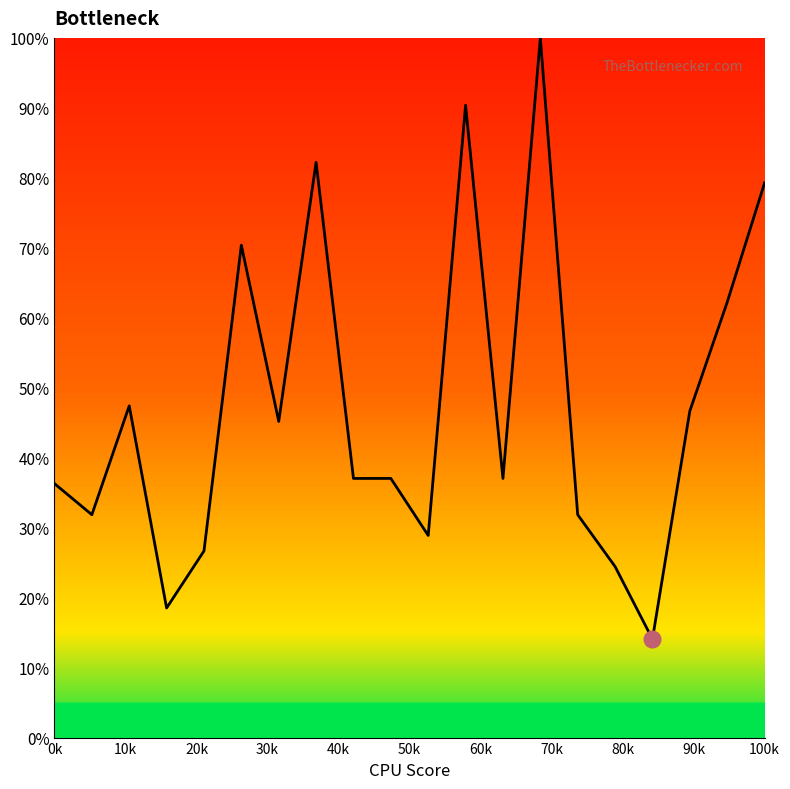

Reading left to right, list all the values displayed in this chart.

36.3	31.9	47.4	18.5	26.7	70.4	45.2	82.2	37.0	37.0	28.9	90.4	37.0	100.0	31.9	24.4	14.1	46.7	62.2	79.3